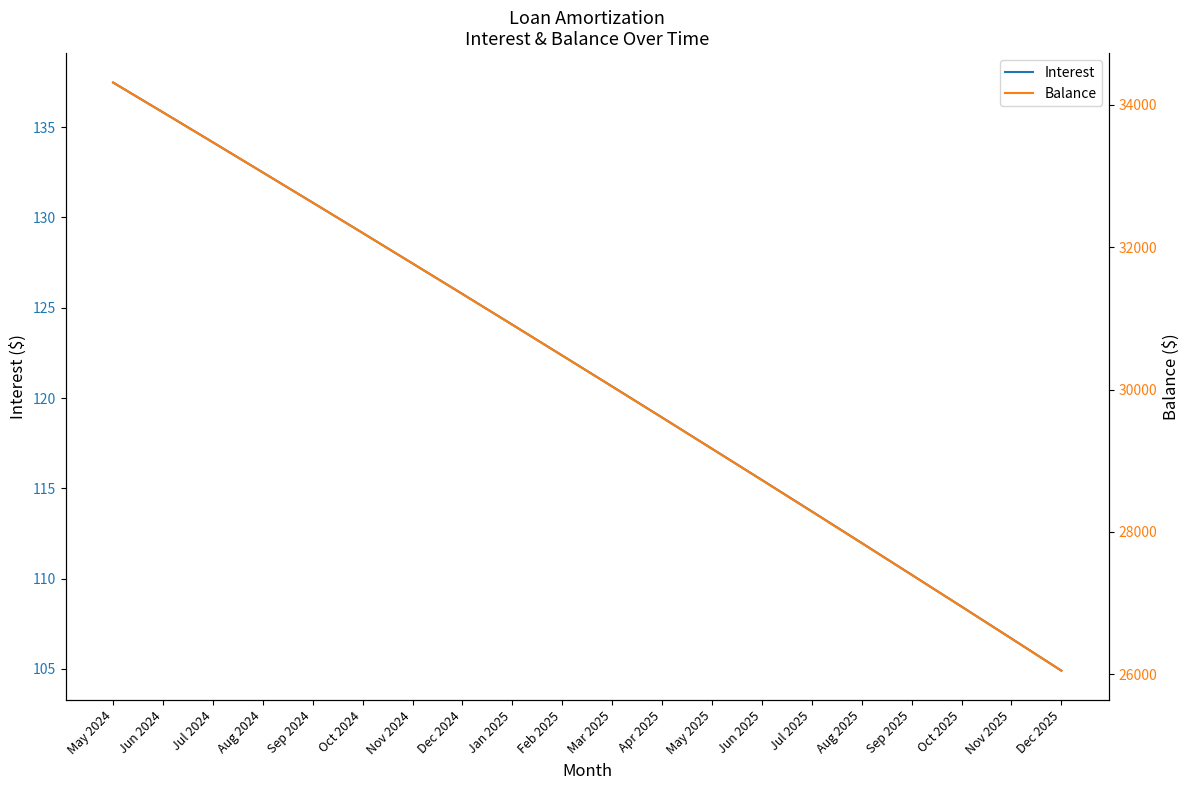

At which label does Interest reach its peak?

May 2024